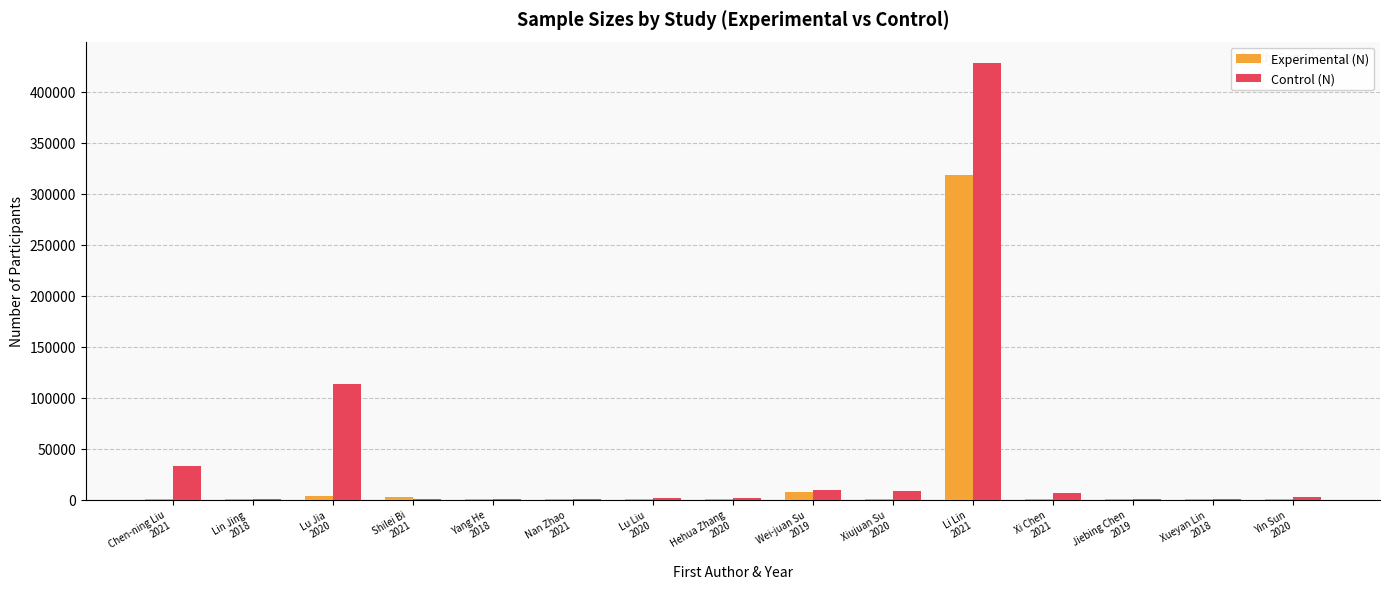

What is the maximum value for Control (N)?

427986